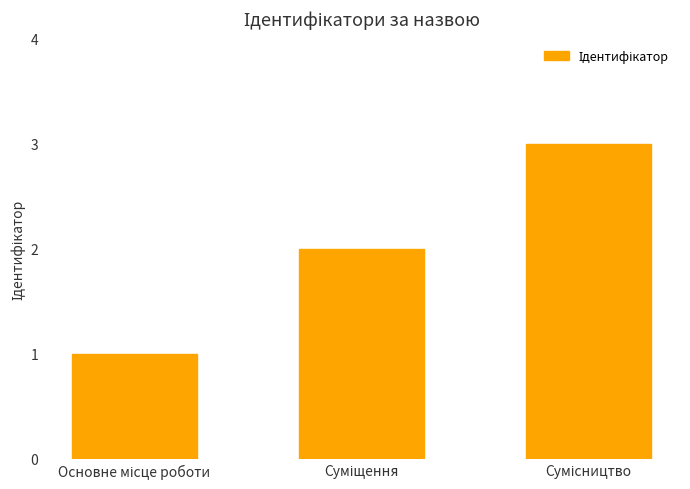

Does the chart contain stacked bars?

No